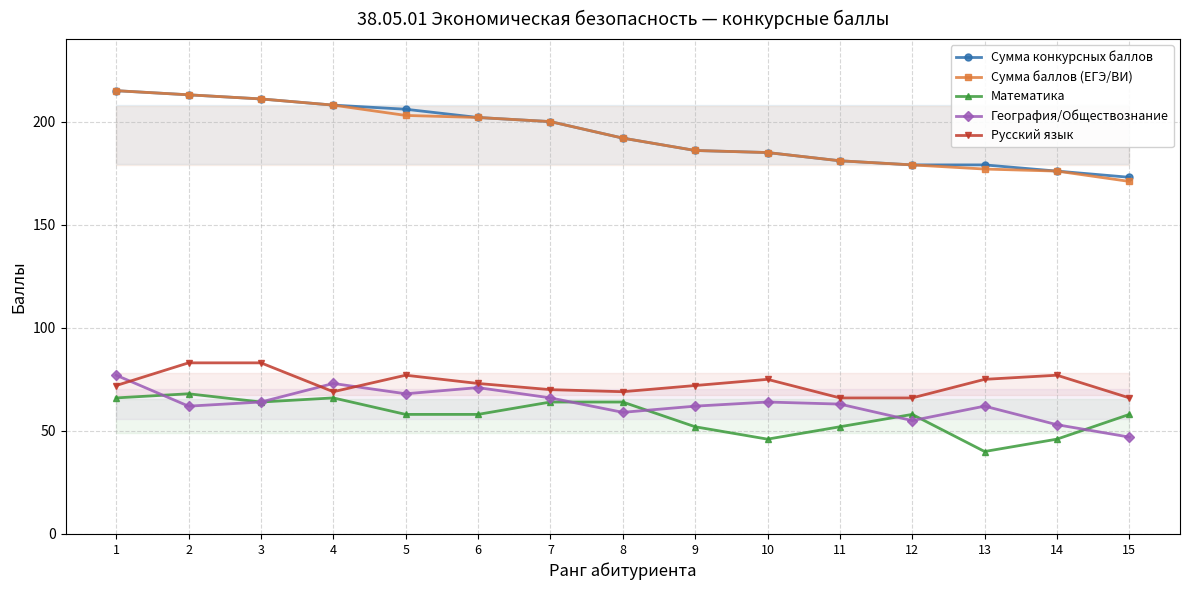

Which category has the highest value in the География/Обществознание series?

1